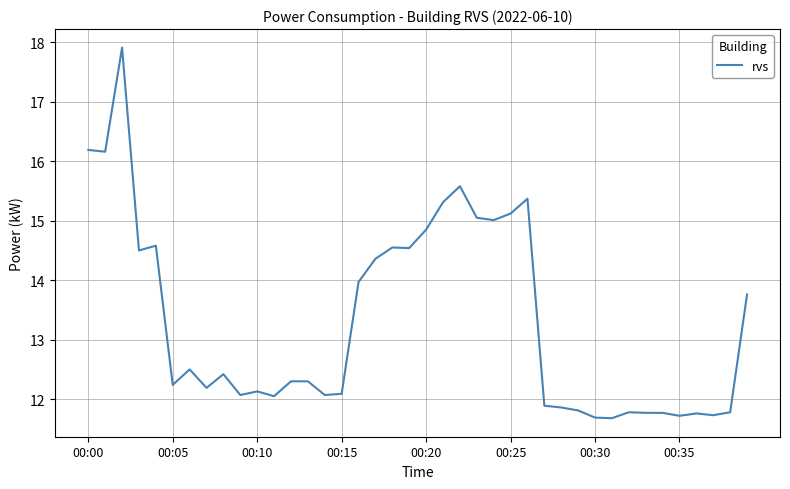

What is the difference between the maximum and minimum values?

6.2